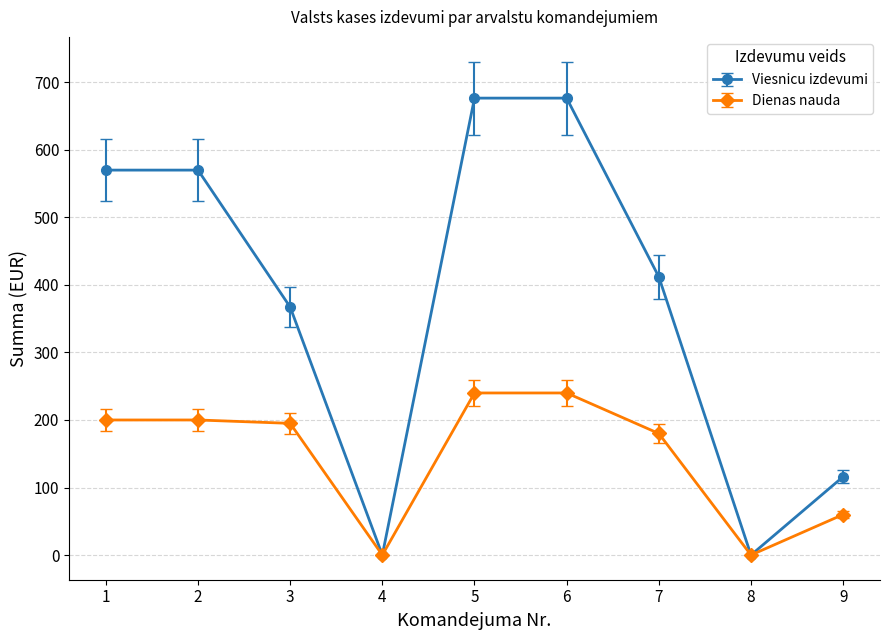

Where is the first local minimum for Viesnicu izdevumi?

4